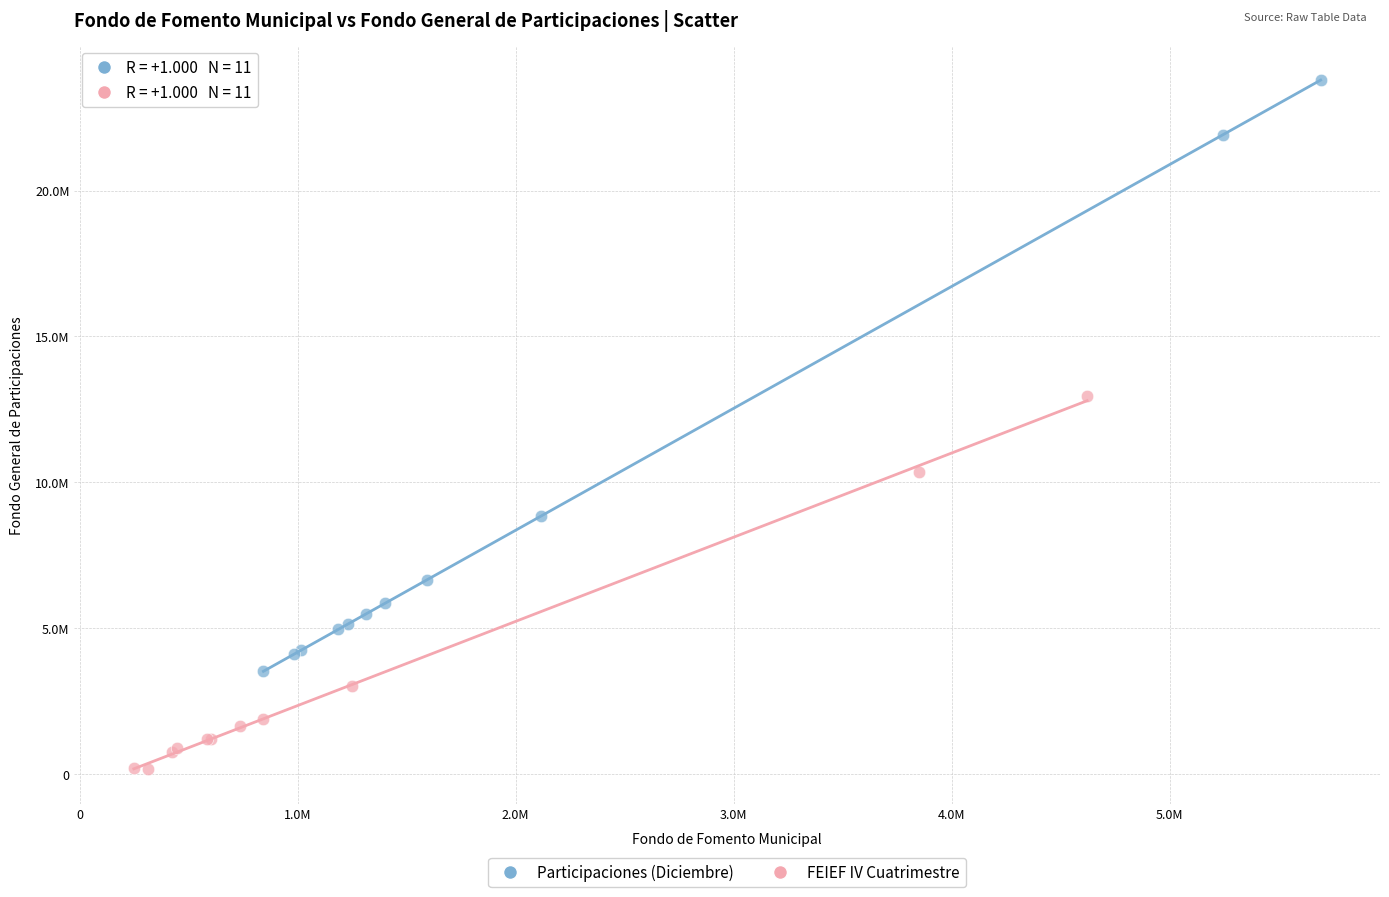

Which series reaches the maximum Y coordinate?

Participaciones (Diciembre)